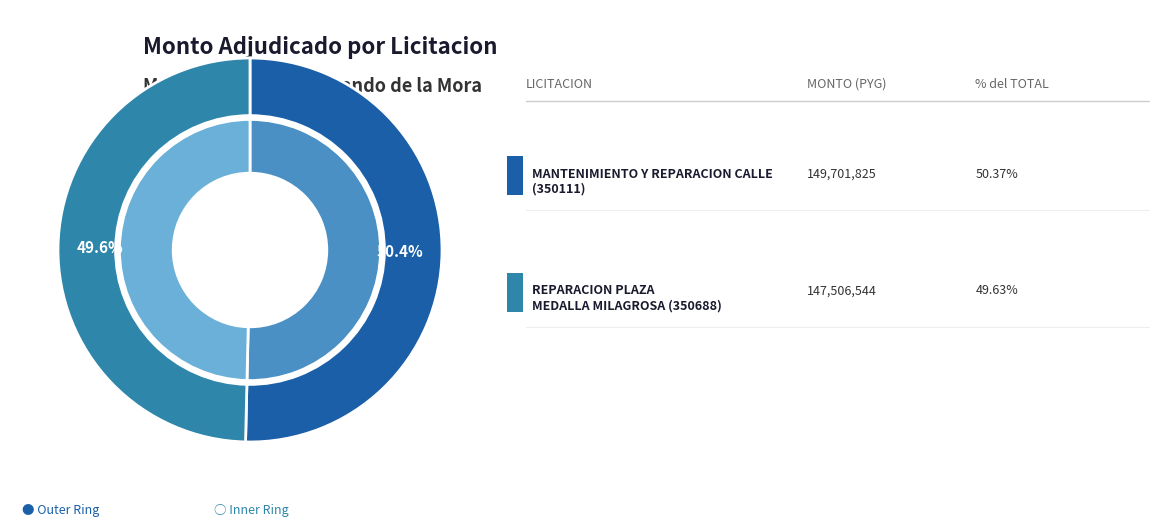

What is the largest slice in the pie chart?

350111-nahara-leticia-castro-frino-1